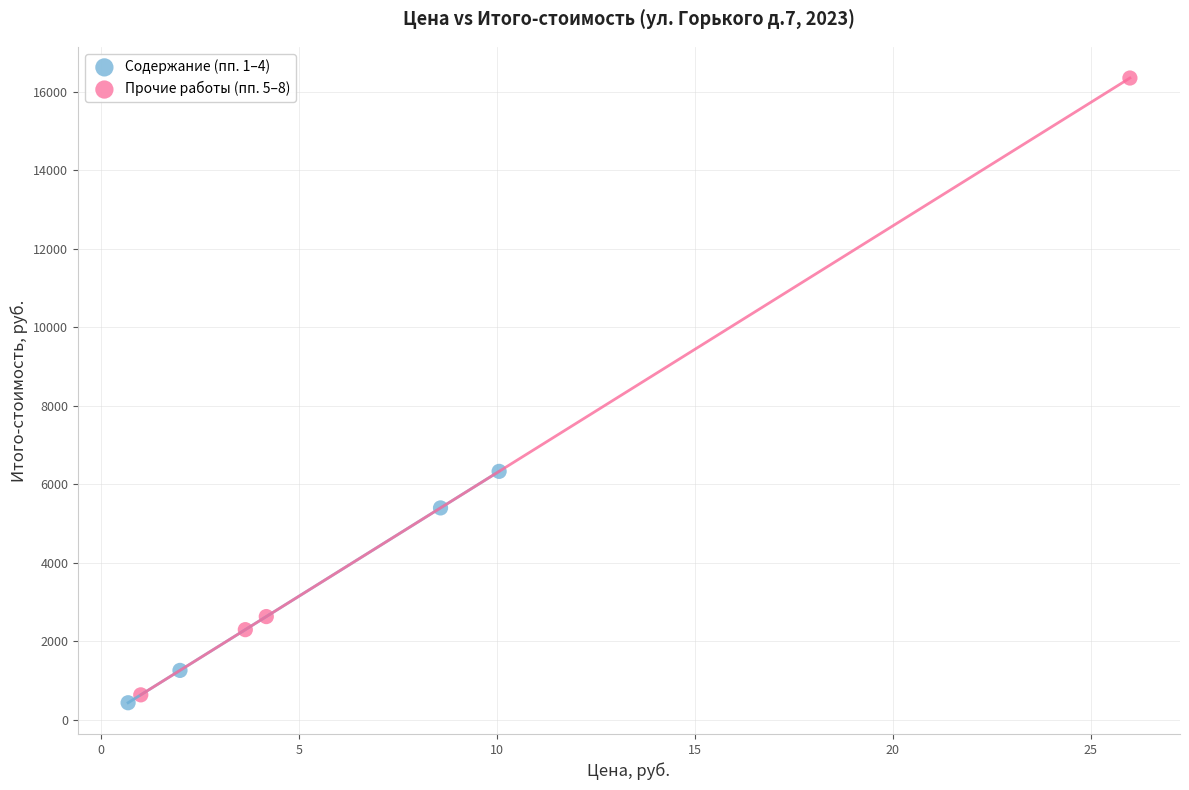

Which series reaches the maximum Y coordinate?

Прочие работы (пп. 5–8)